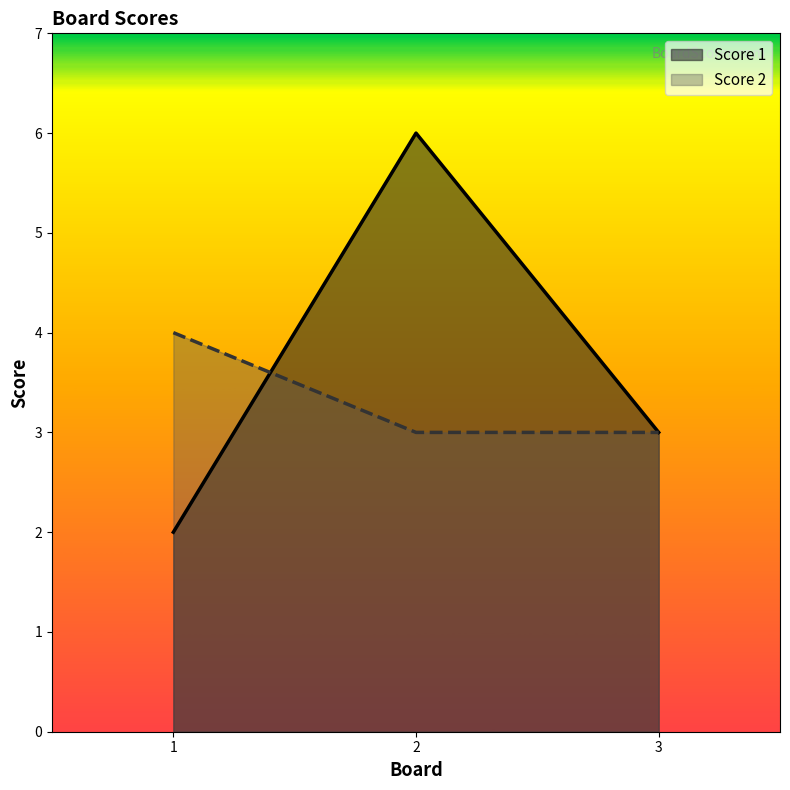

Which series changed the most between 2 and 3?

Score 1